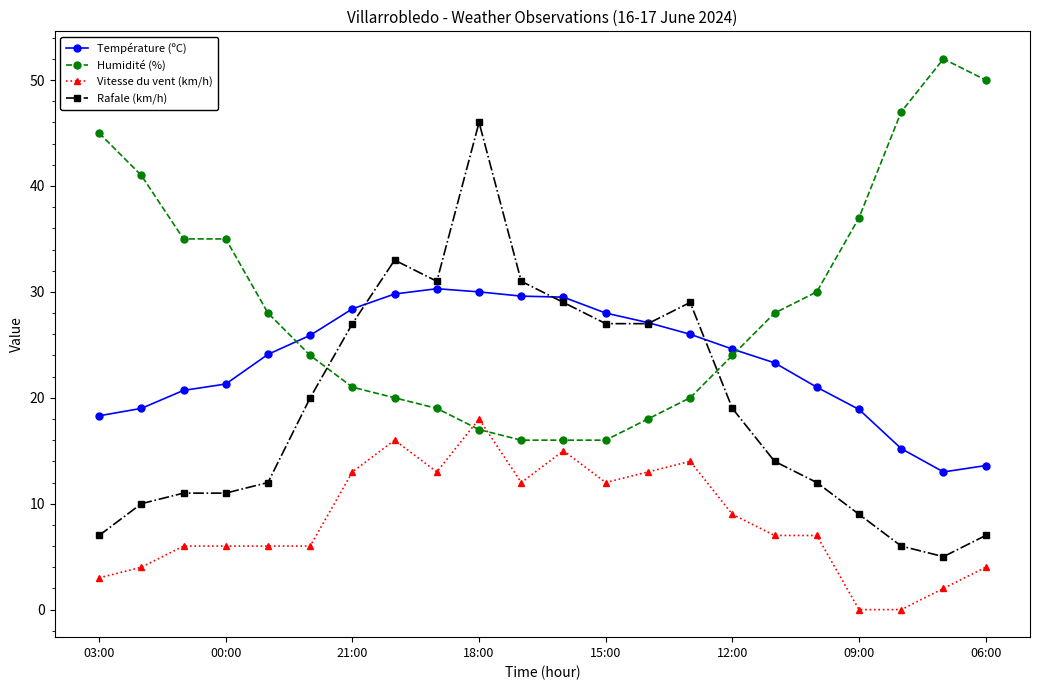

True or false: Humidité (%) and Température (ºC) cross at least once.

True